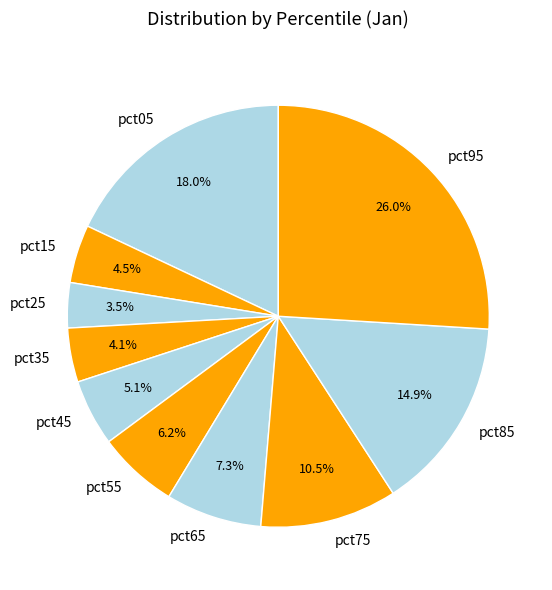

To the nearest percent, what percentage of the pie is pct55?

6%